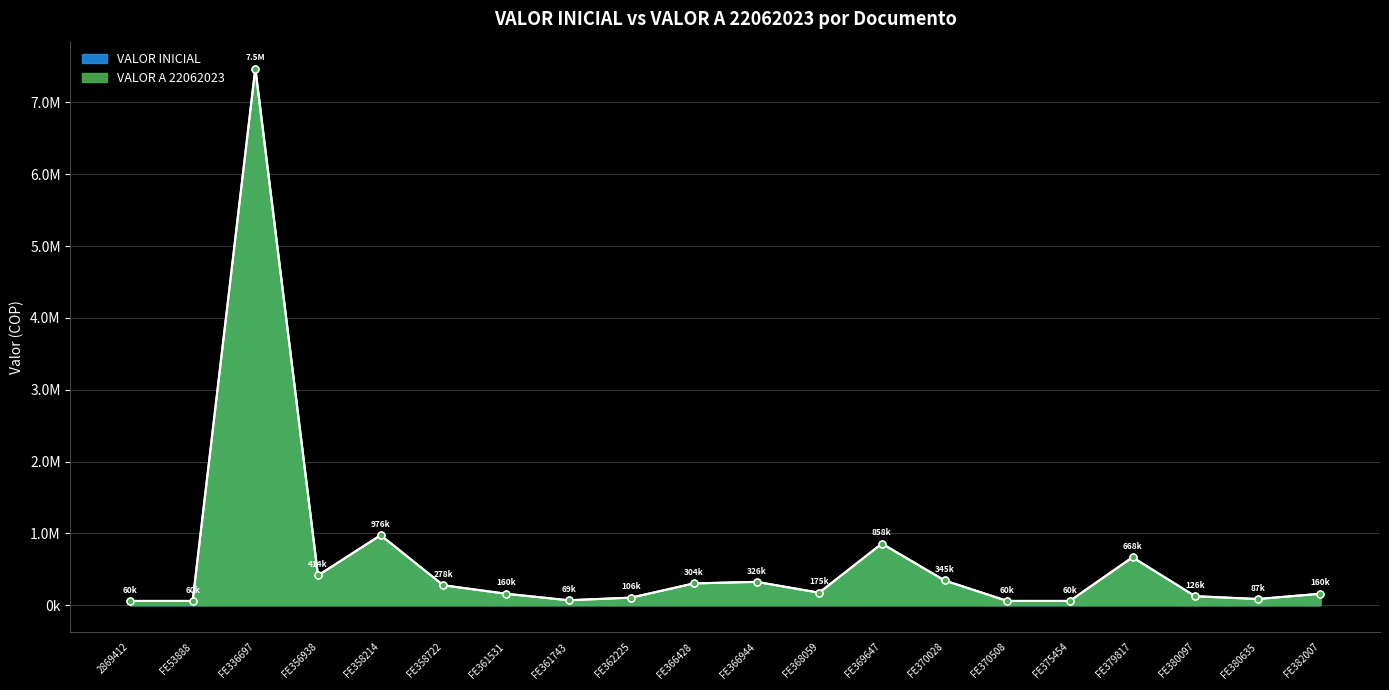

Where is the first local minimum for VALOR A 22062023?

FE356938